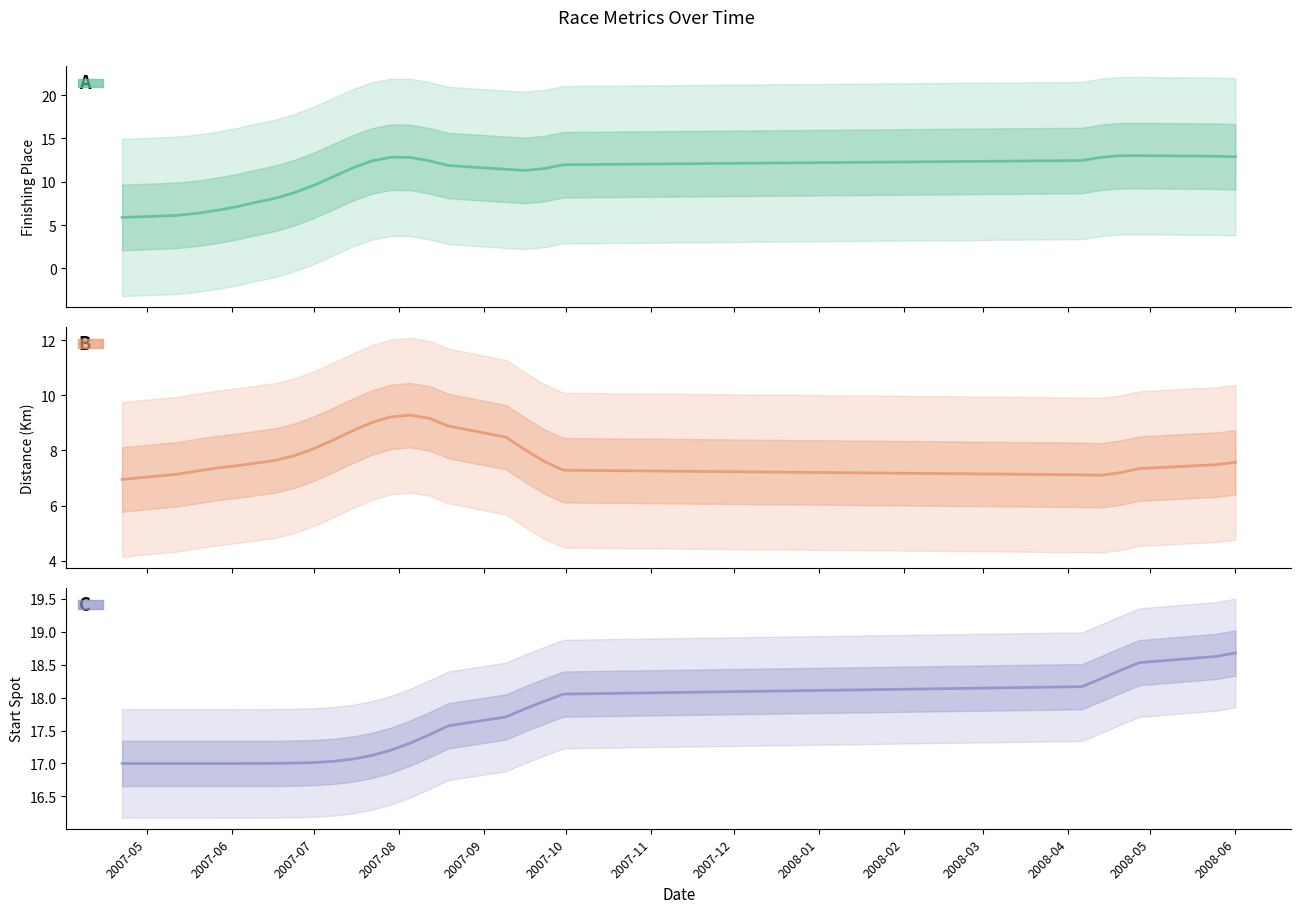

How many interior local peaks does the Km series have?

1